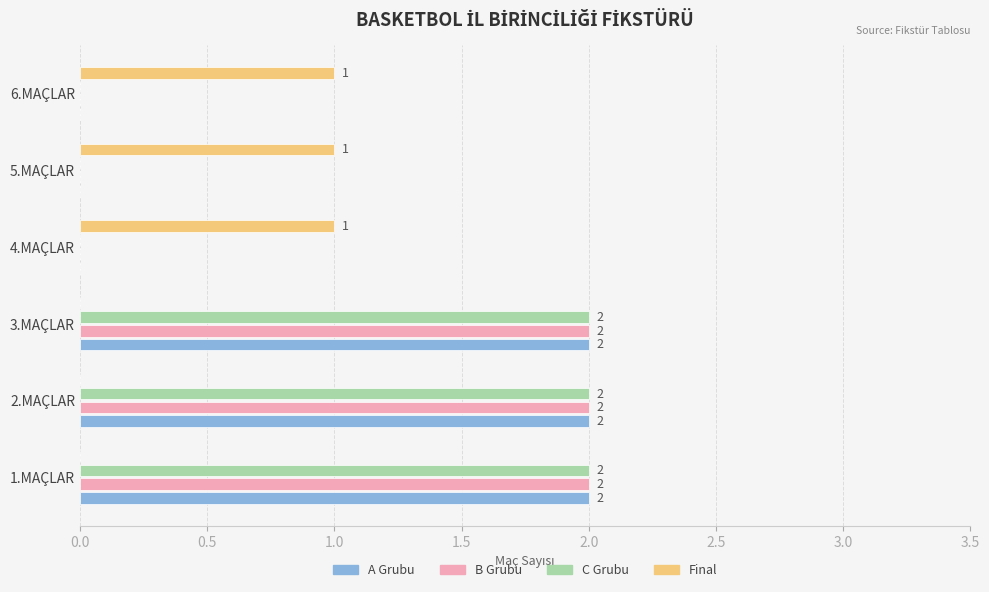

How many B Grubu values are between 0 and 2?

6